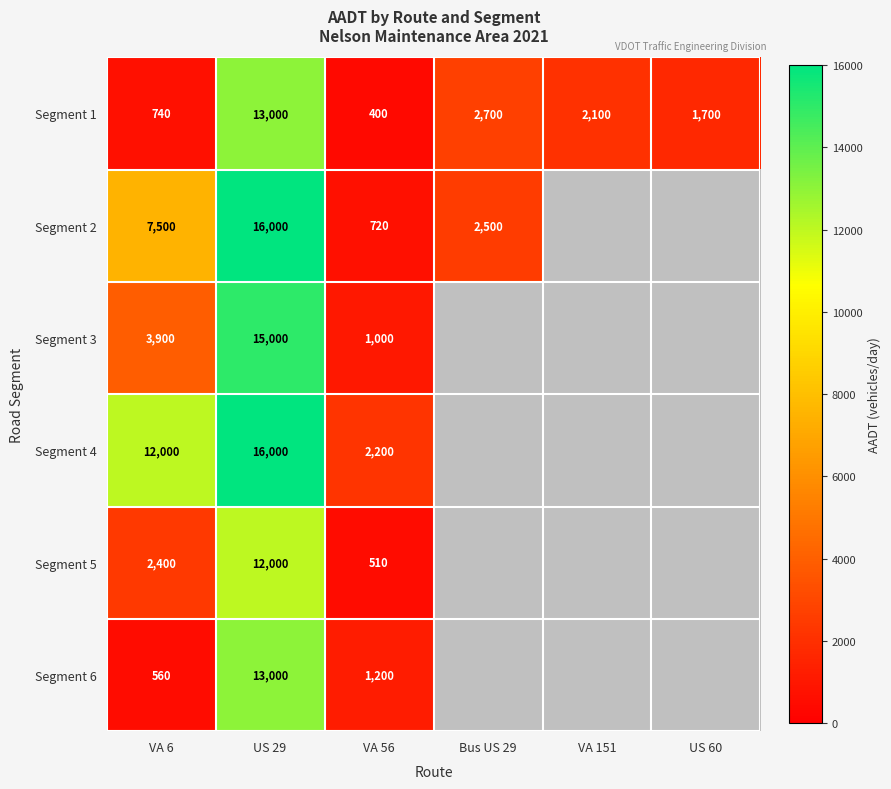

Between Bus US 29 and US 60, which is larger?

Bus US 29